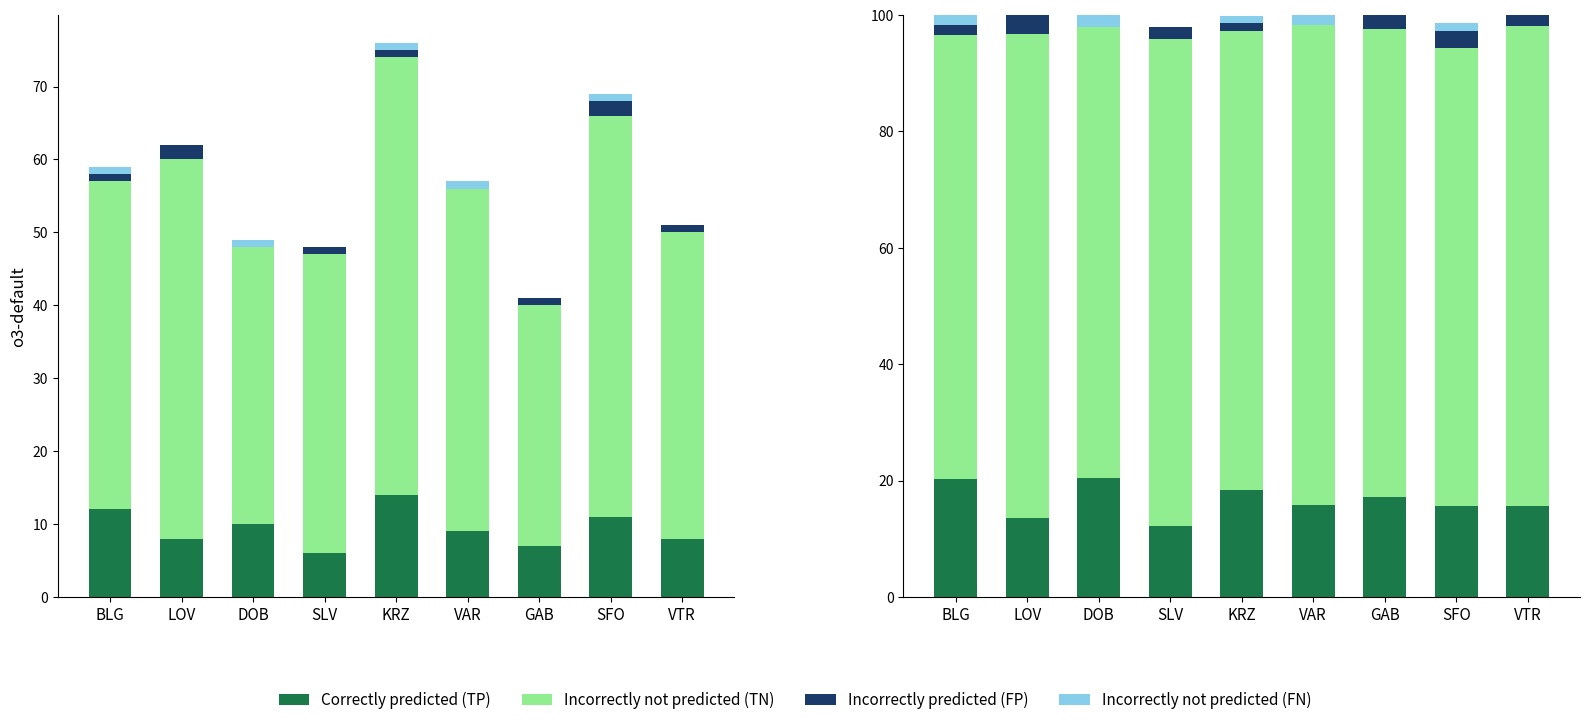

At which label does Incorrectly not predicted (FN) reach its peak?

DOB